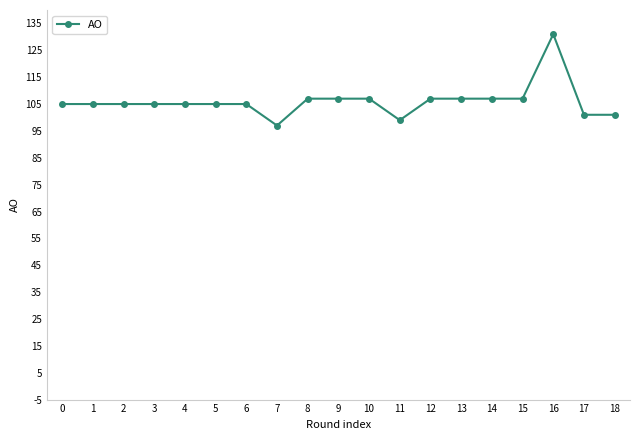

What is the maximum value shown in the chart?

131